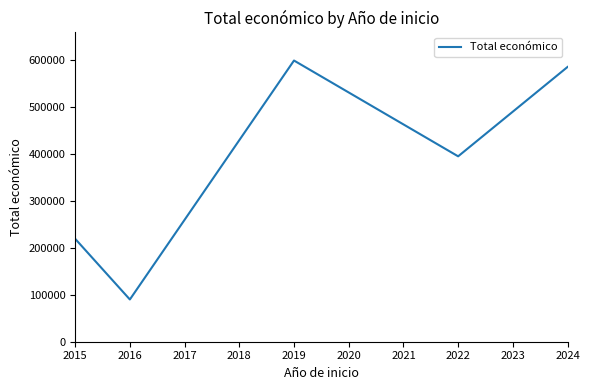

Reading left to right, what are all the values shown in this chart?

219515	90081	599605	395340	585914